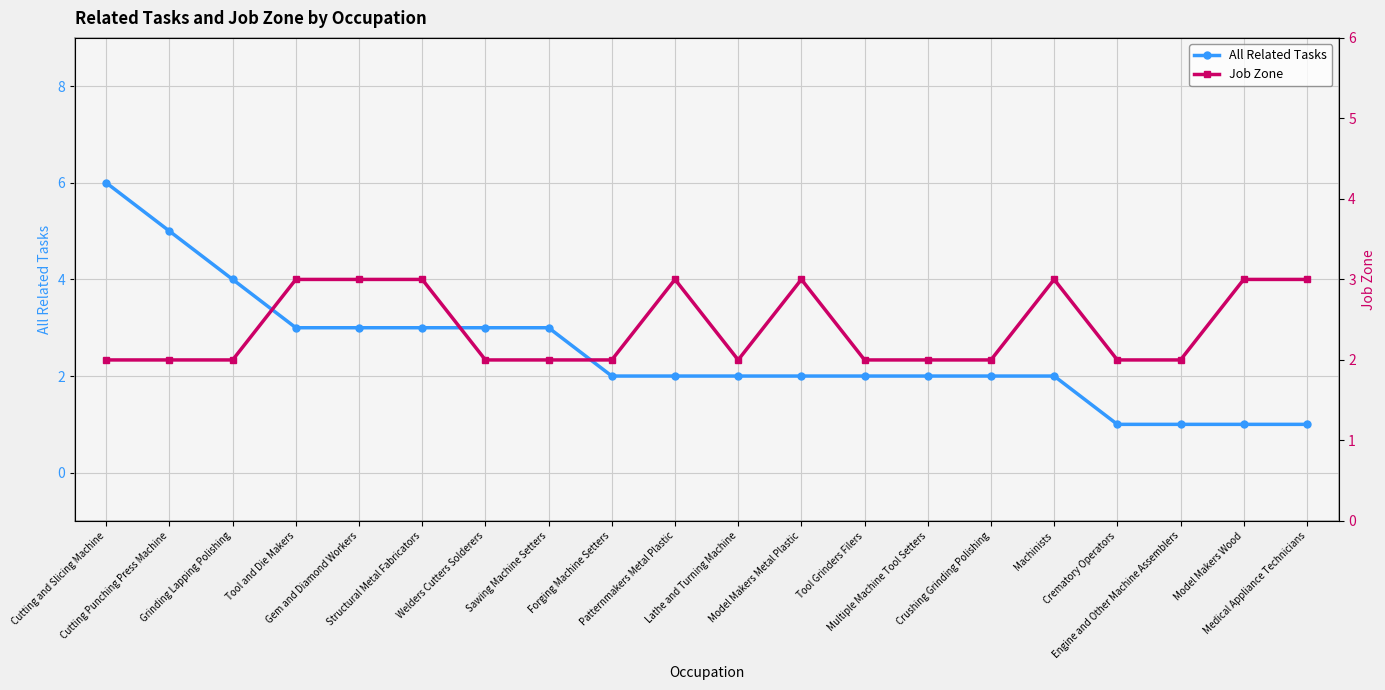

How many values in the All Related Tasks series exceed 2?

8